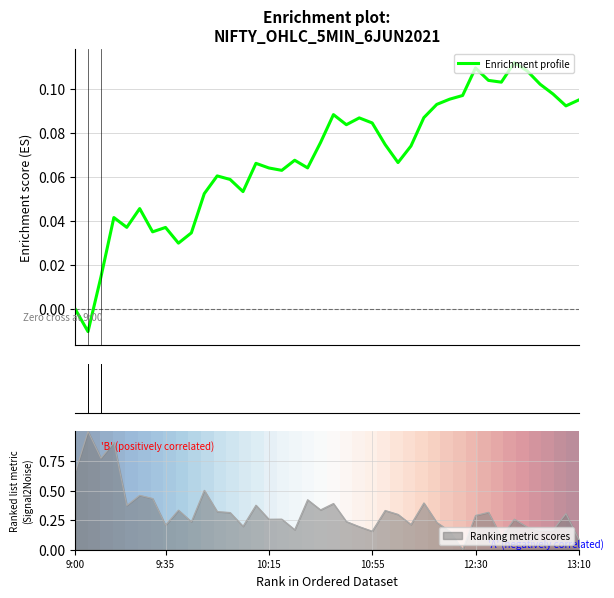

What is the highest value of the Ranking metric scores series?

1.0